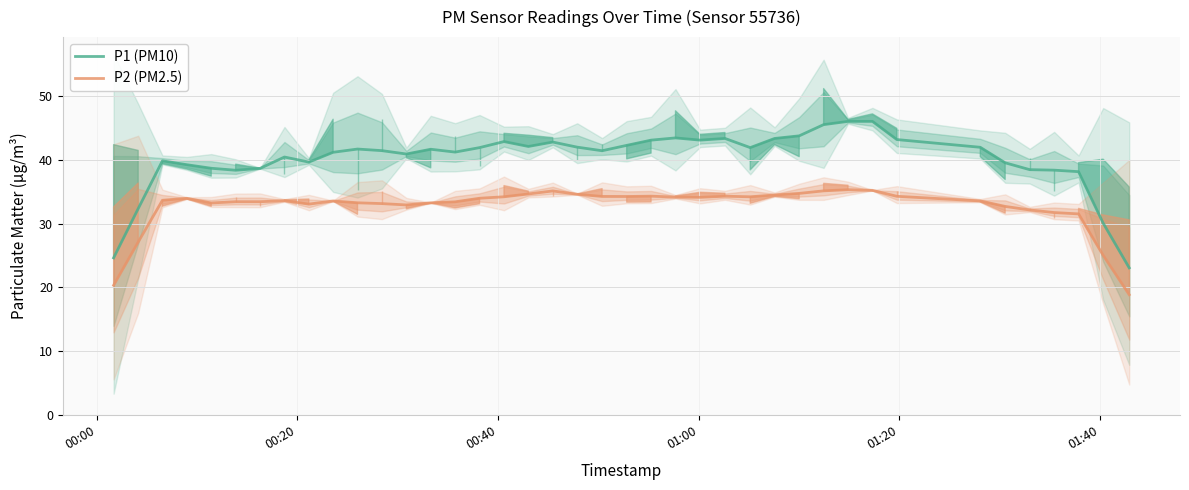

At how many categories does at least one series exceed 22?

40